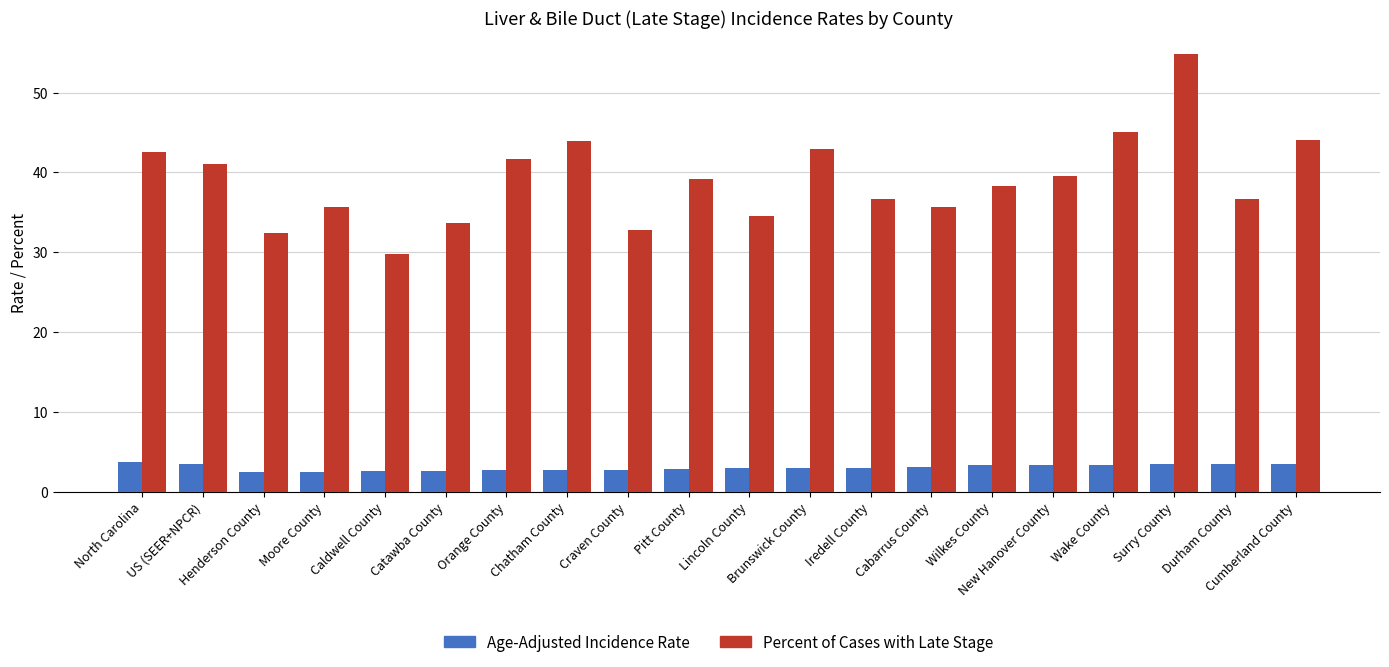

Rank the series by their maximum value, from highest to lowest.

Percent of Cases with Late Stage, Age-Adjusted Incidence Rate